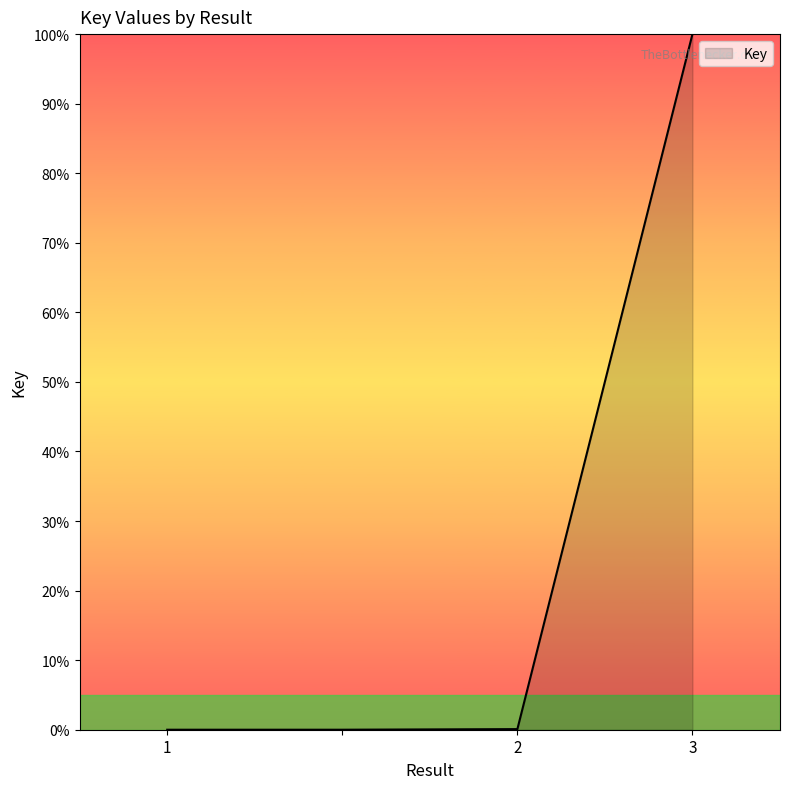

True or false: there are more than 1 points higher than both neighbors.

False